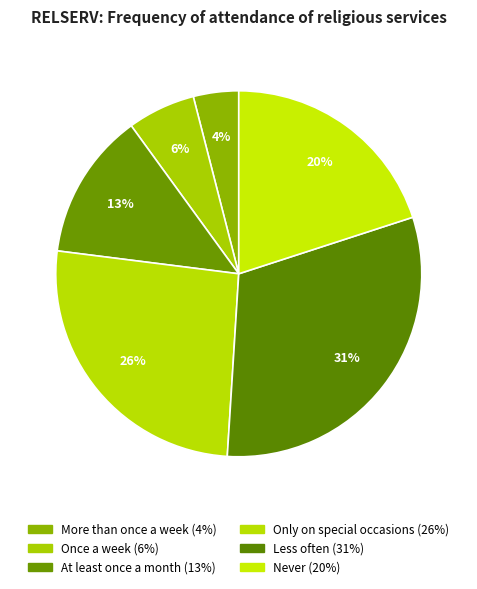

Is it true that More than once a week is 10% of the pie?

False